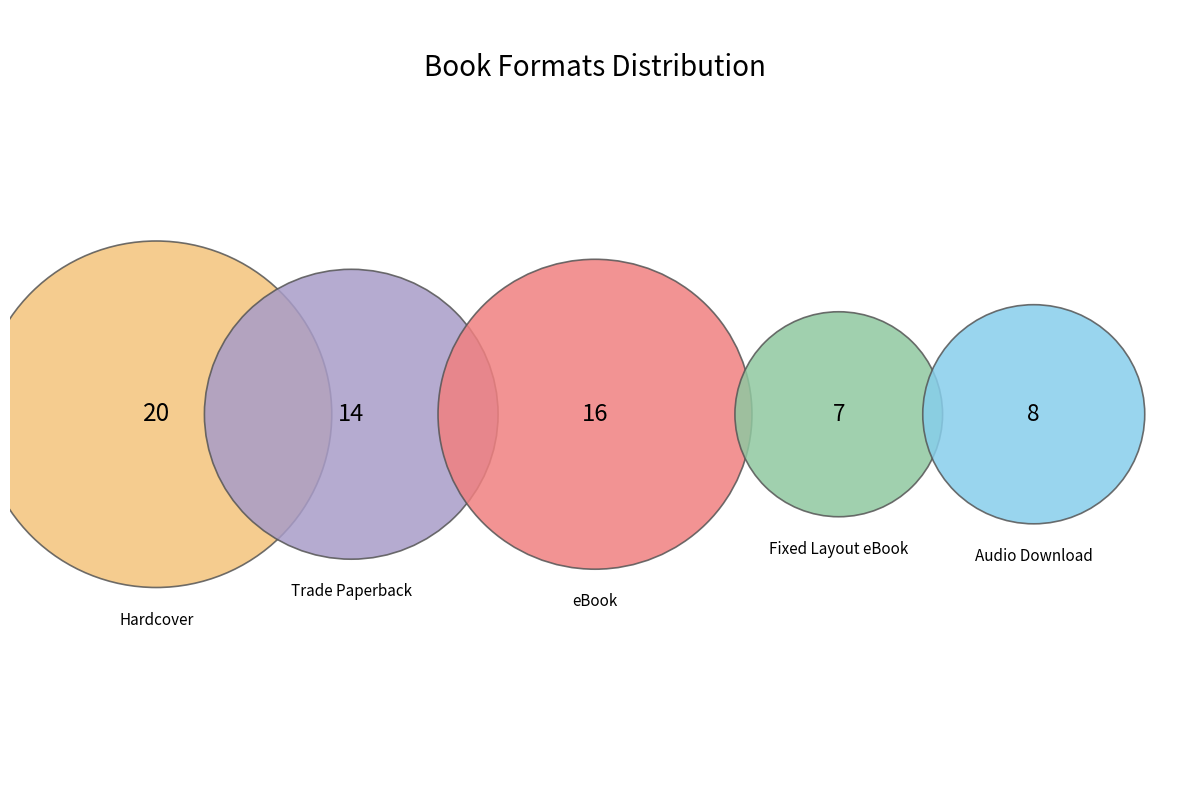

True or false: Trade Paperback accounts for 22% of the total.

True